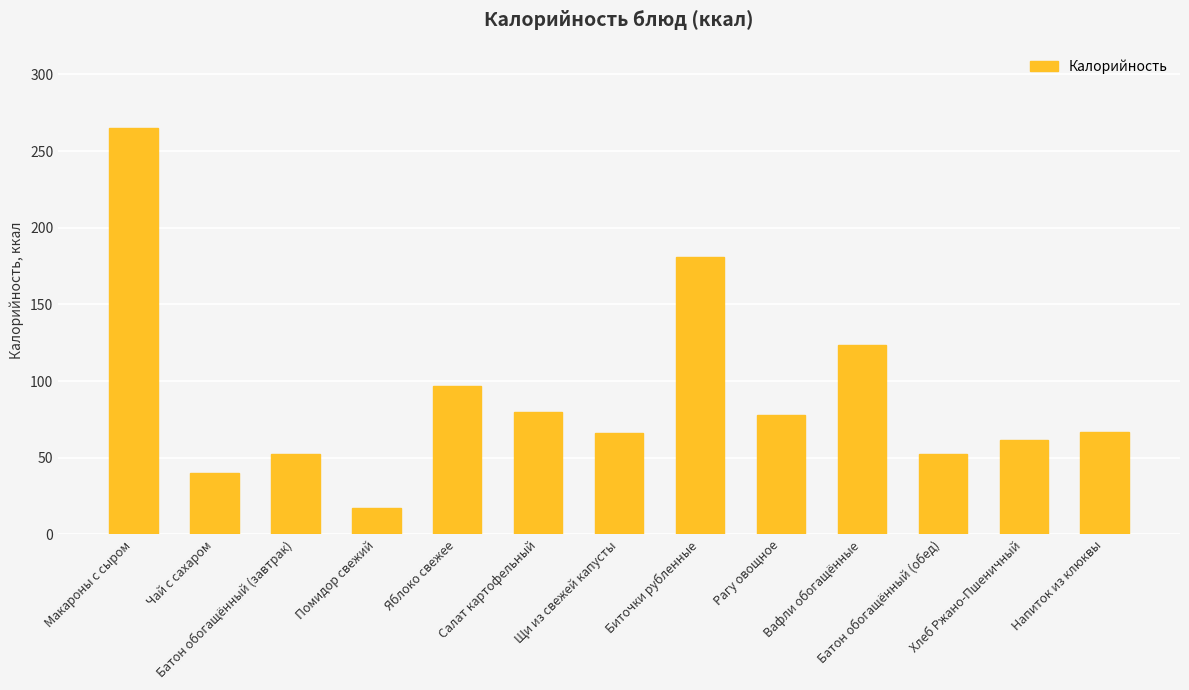

What is the change in value from Чай с сахаром to Батон обогащённый (завтрак)?

+12.2